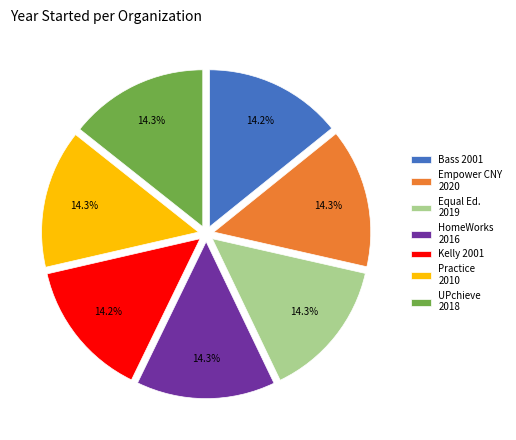

Is the sum of Equal Ed. 2019 and Empower CNY 2020 greater than half?

No